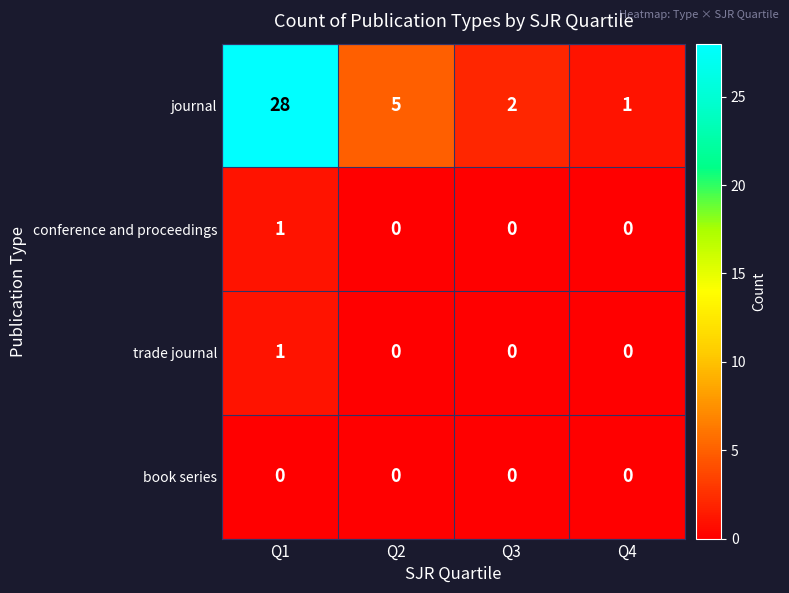

Which series has the widest spread of values?

journal